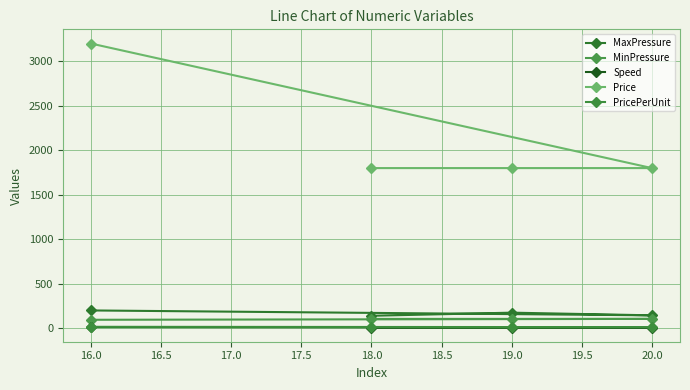

Does the chart display data point markers on the line(s)?

Yes